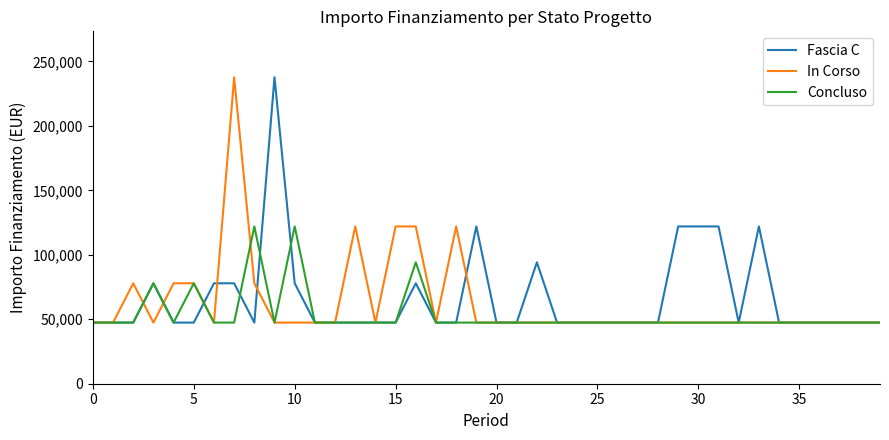

What is the minimum value for In Corso?

47427